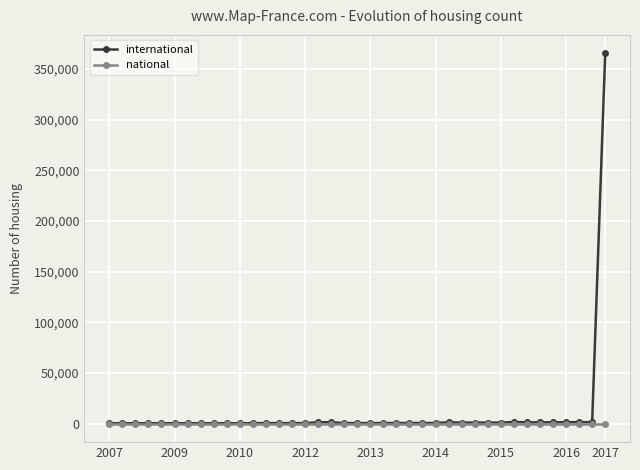

What is the minimum value for international?

353